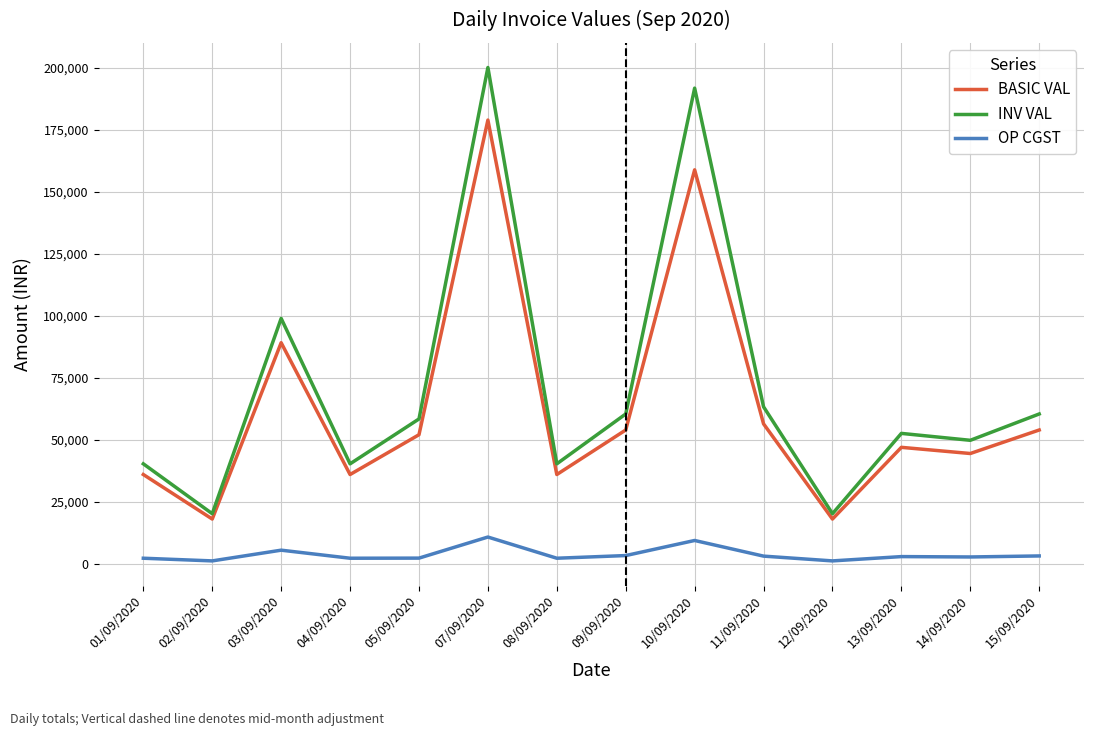

Which series has the widest spread of values?

INV VAL